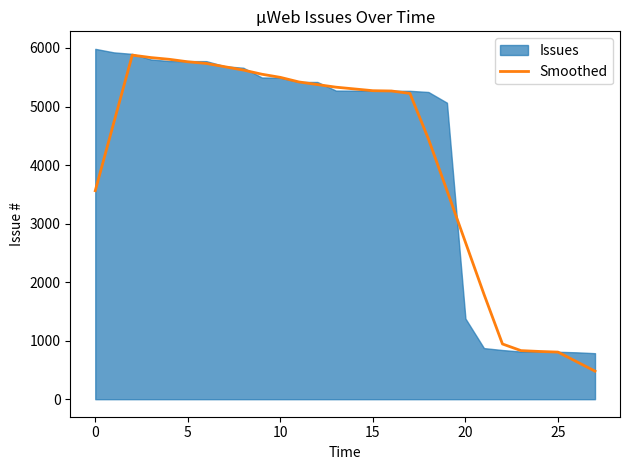

How many categories are shown in the chart?

28